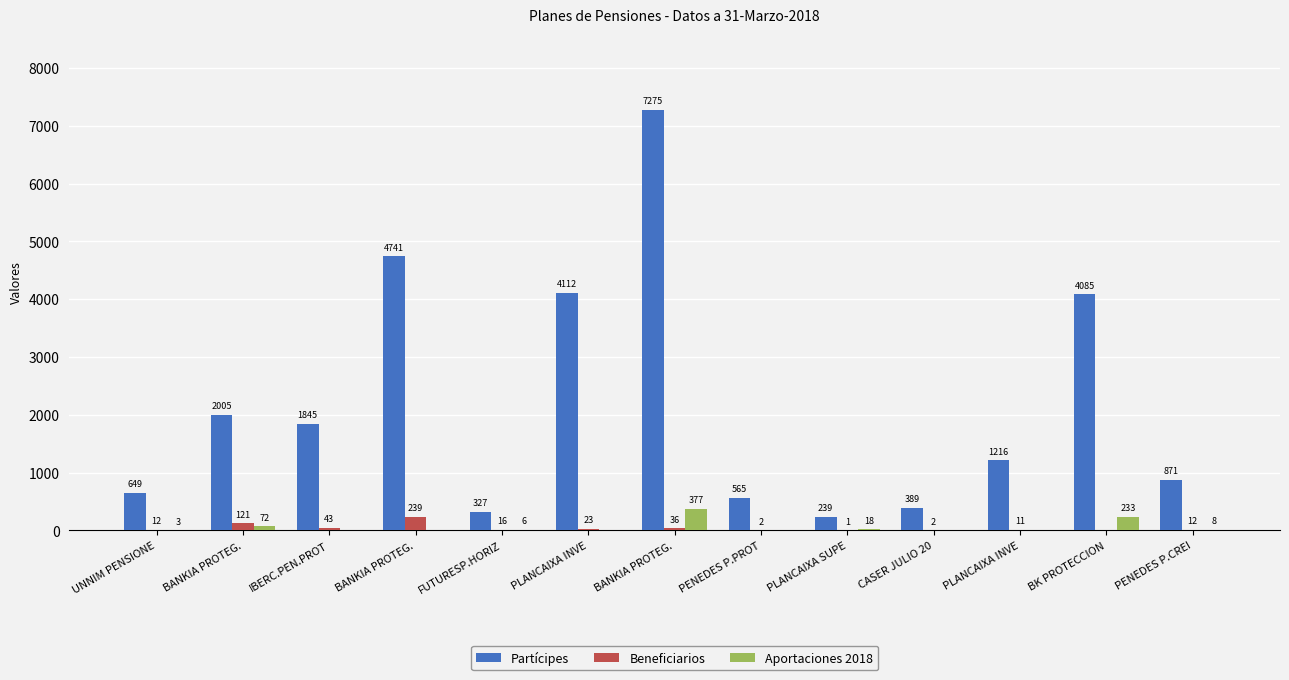

Between BANKIA PROTEG. and BANKIA PROTEG., which series saw the biggest shift?

Partícipes